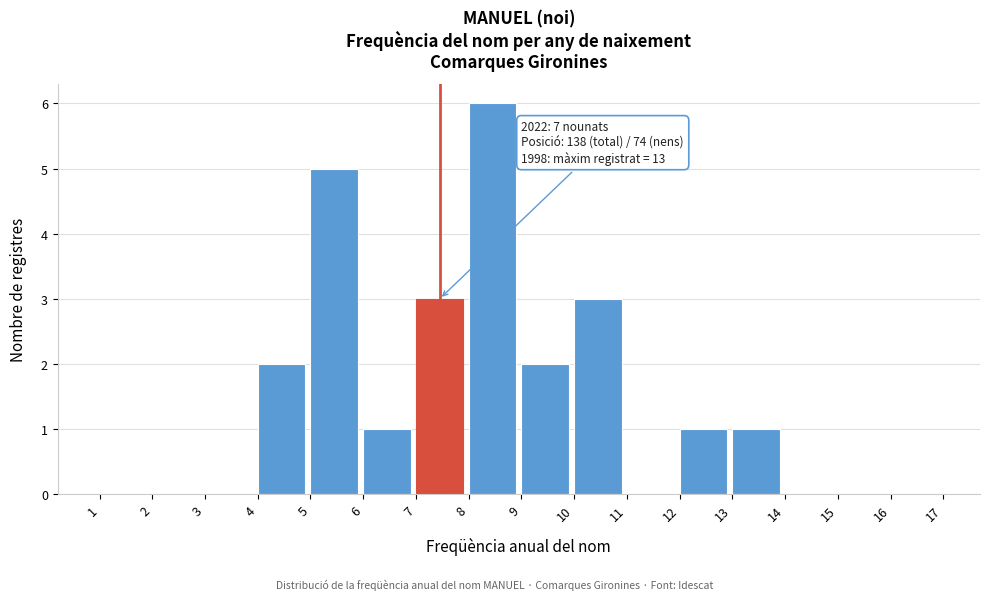

Which range on the x-axis has the tallest bar?

8 to 9